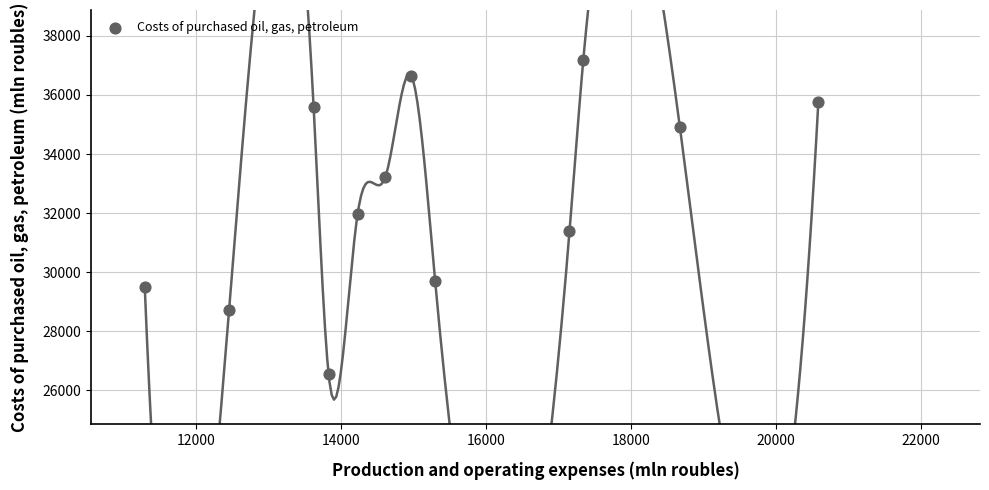

What is the average X value?

15340.1